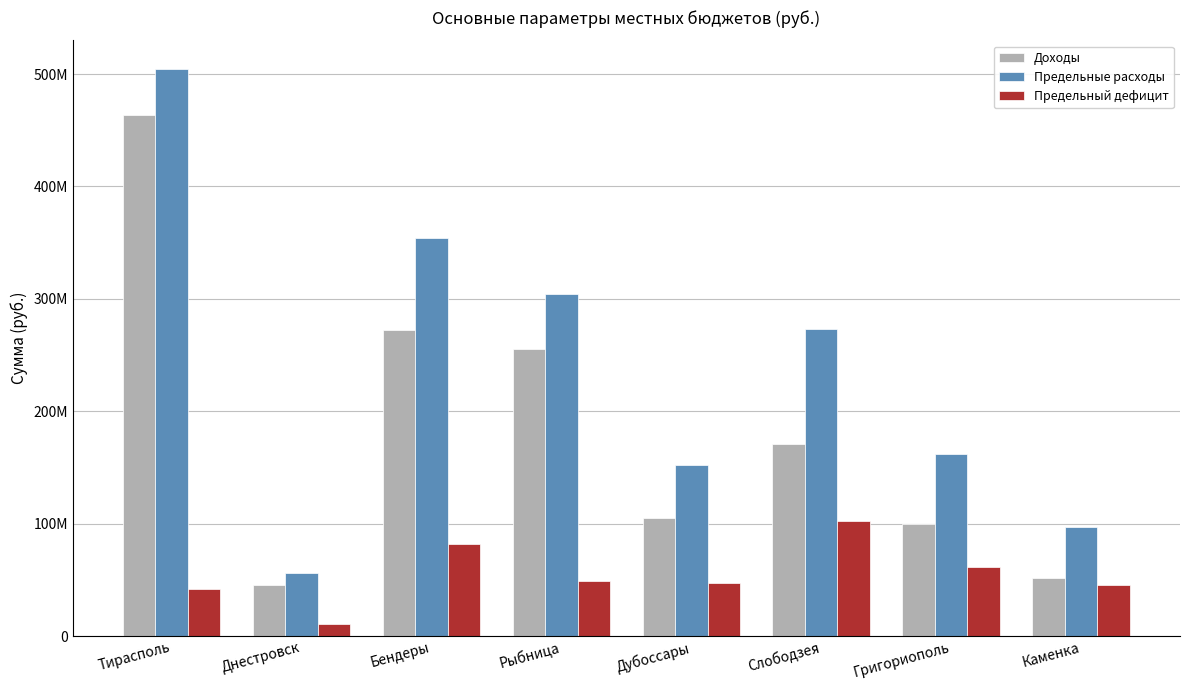

Which series has the widest spread of values?

Предельные расходы